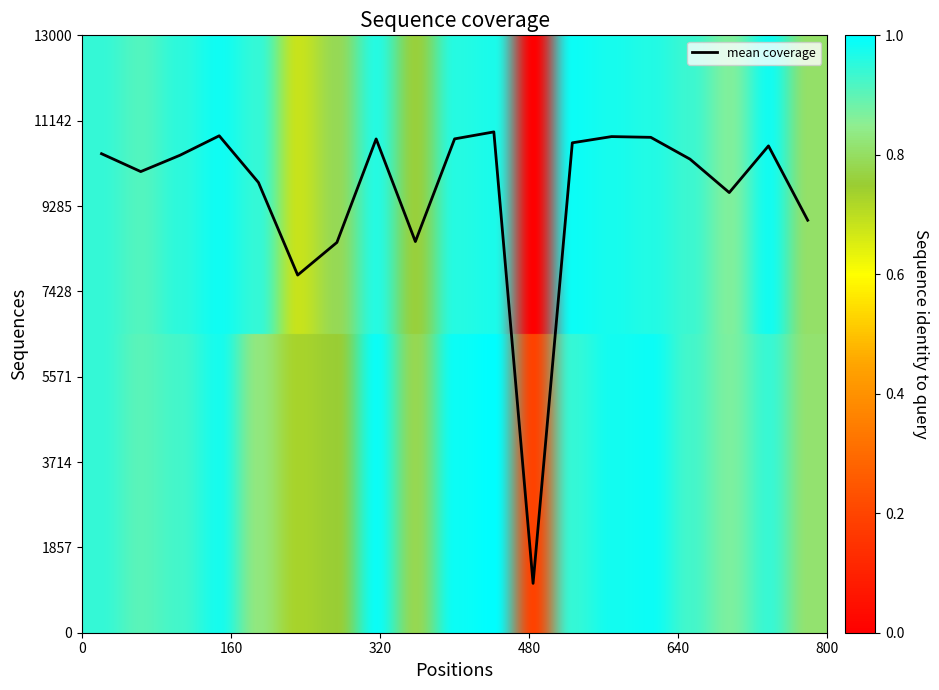

What is the smallest value displayed?

1074.0